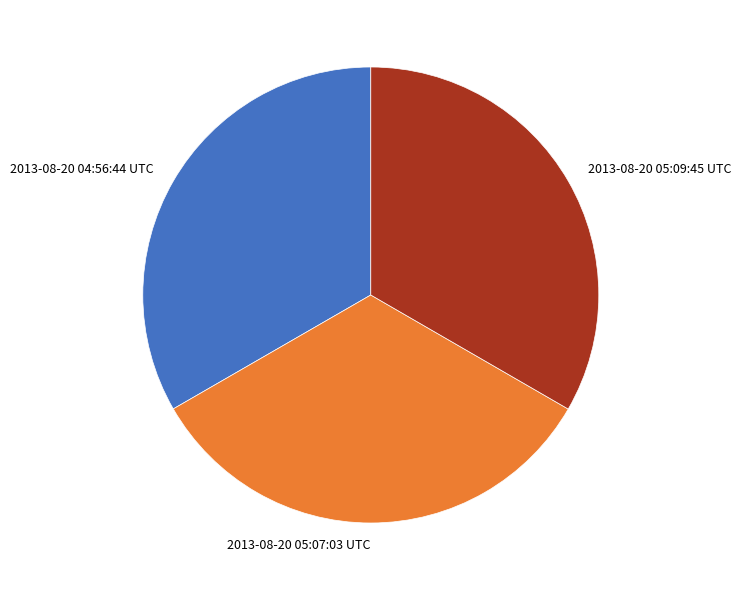

Does 2013-08-20 05:07:03 UTC represent more than half of the total?

No